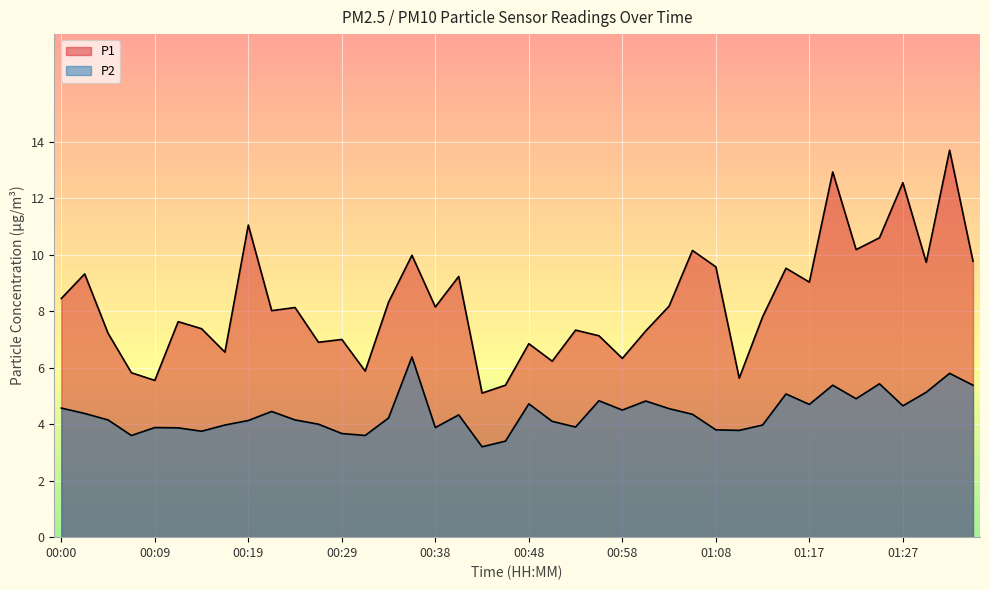

Which series has the largest range (max minus min)?

P1